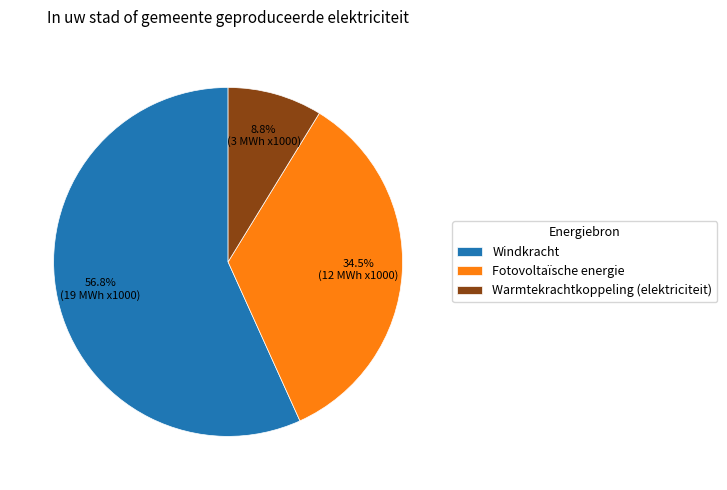

Does Warmtekrachtkoppeling (elektriciteit) represent more than half of the total?

No